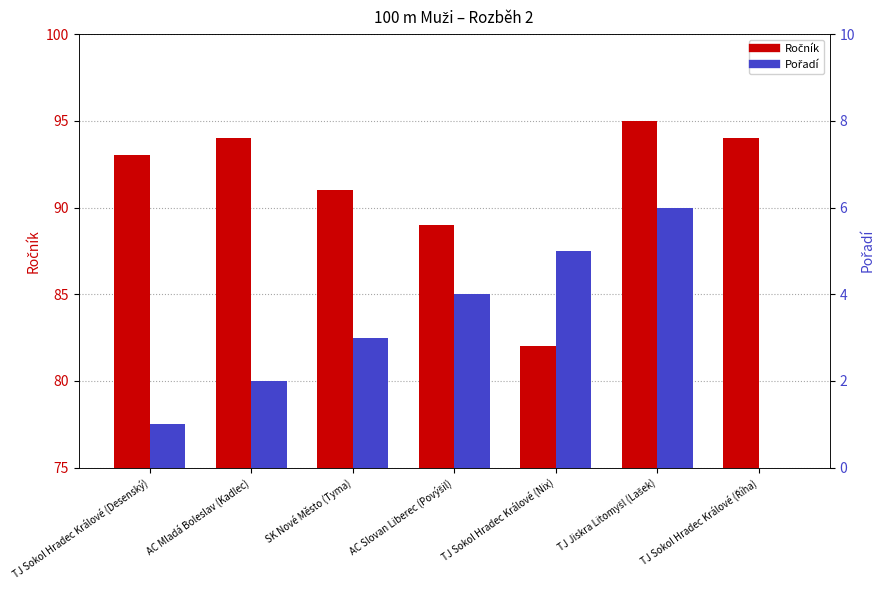

What is the label of the 2nd bar from the left?

AC Mladá Boleslav (Kadlec)